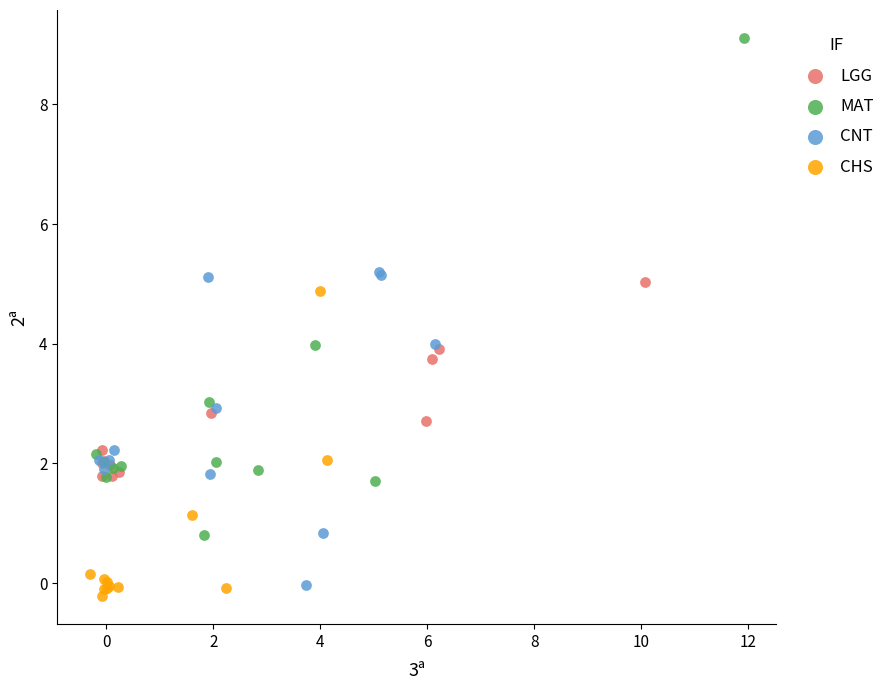

Which series reaches the minimum Y coordinate?

CHS